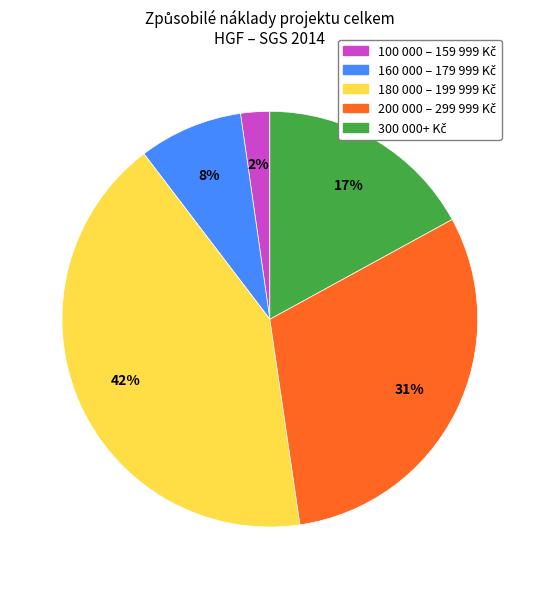

Does any single category account for the majority?

No